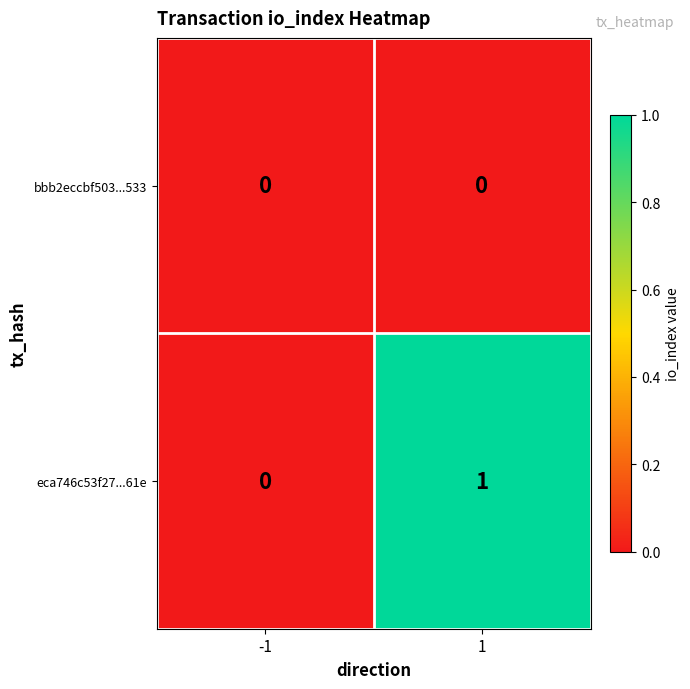

Is the value of eca746c53f27...61e at 1 greater than the value of bbb2eccbf503...533 at -1?

Yes